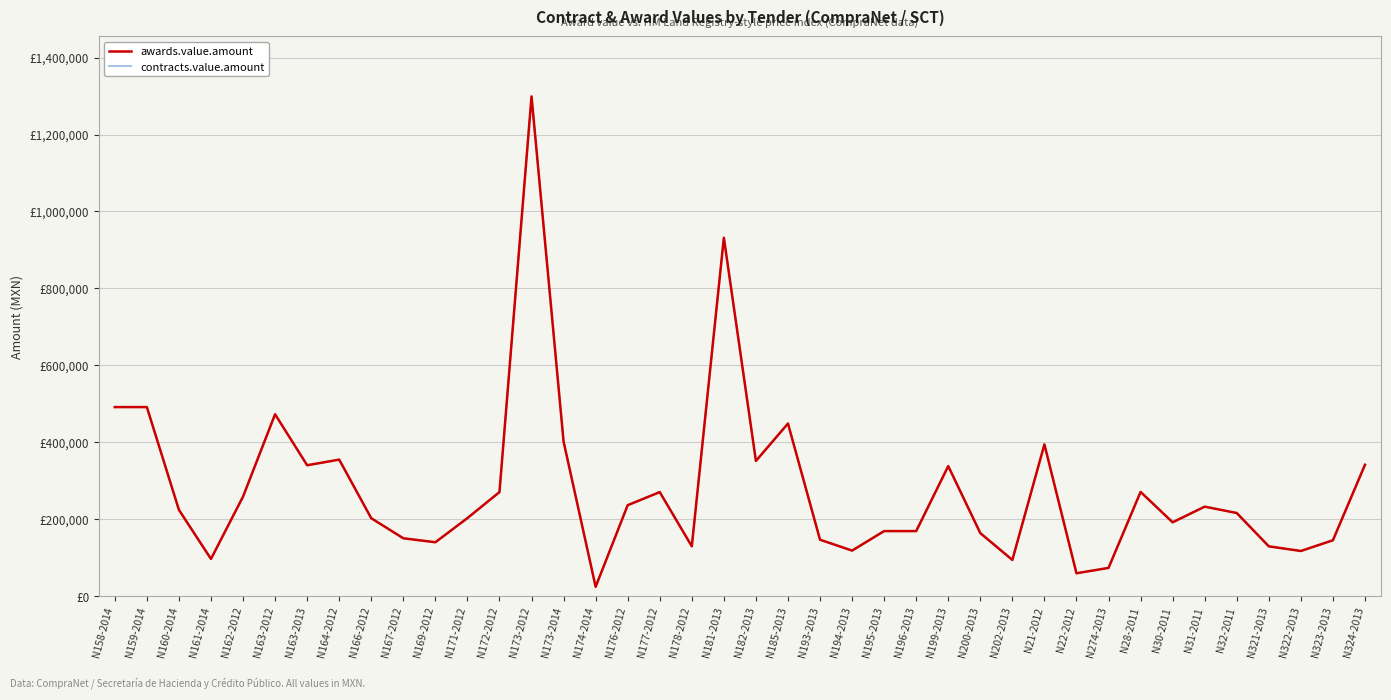

Is this an area chart (filled region under the line)?

No